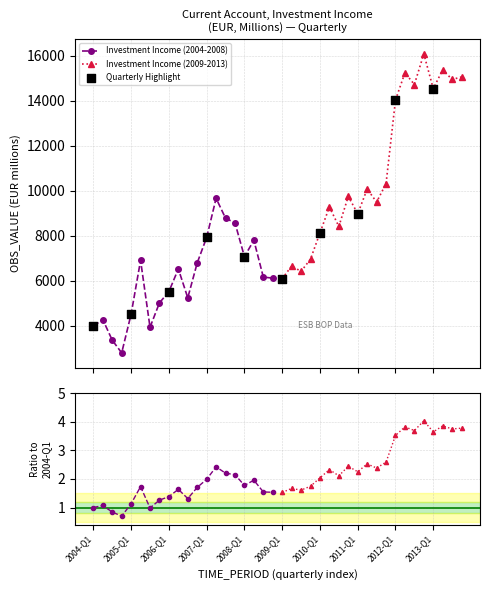

Which has a higher value, 2005-Q3 or 2008-Q4?

2008-Q4